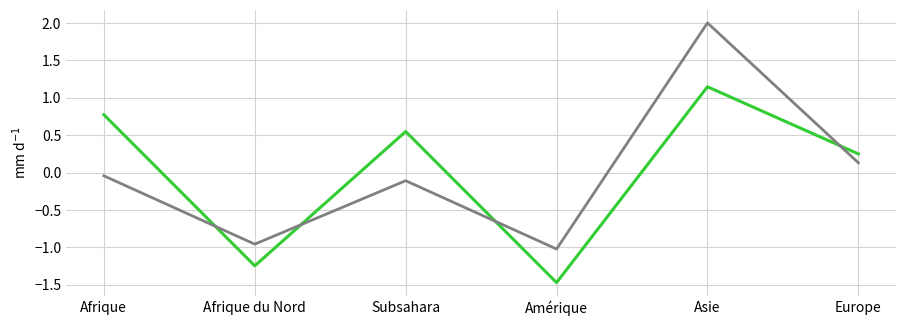

What position from the right is Subsahara?

4